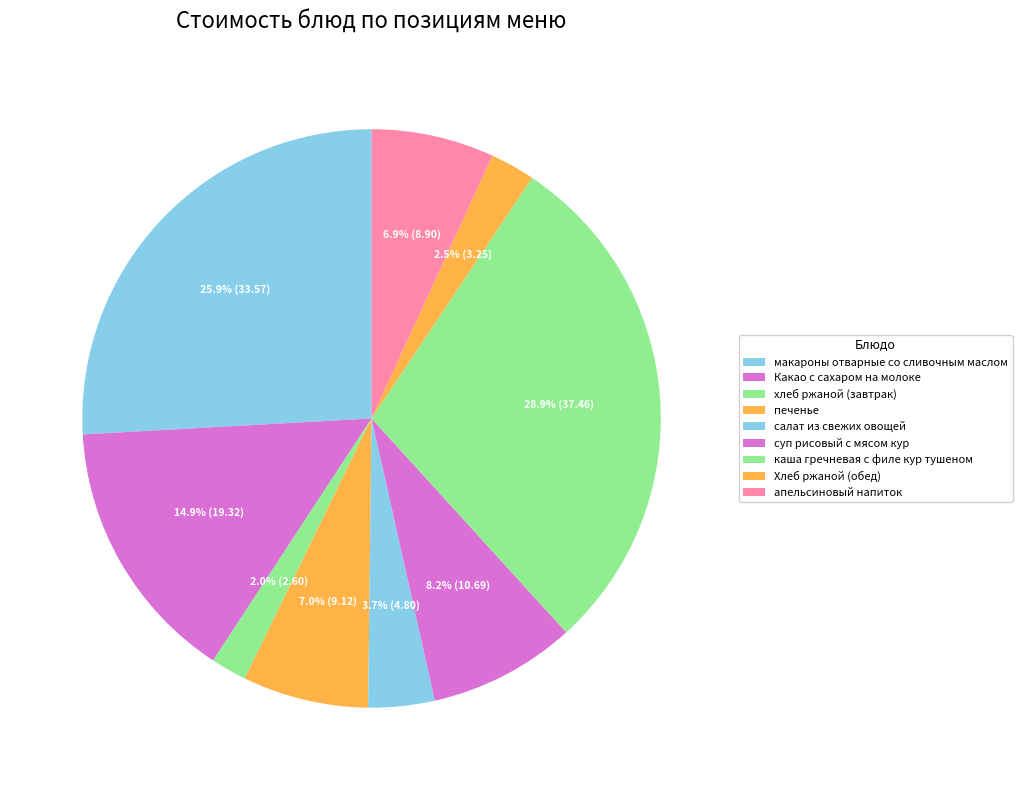

Is there a majority slice in this chart?

No